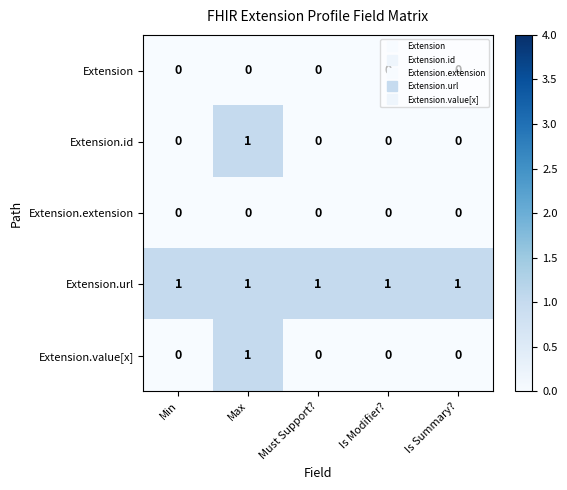

What is the spread (max minus min) of values at Must Support??

1